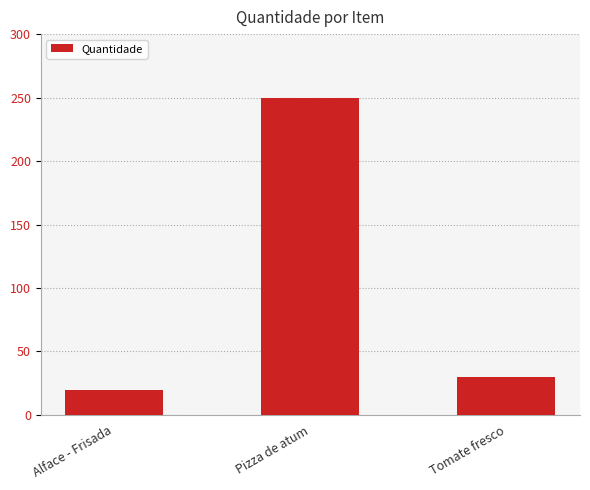

Is it true that the value at Tomate fresco is 30?

True